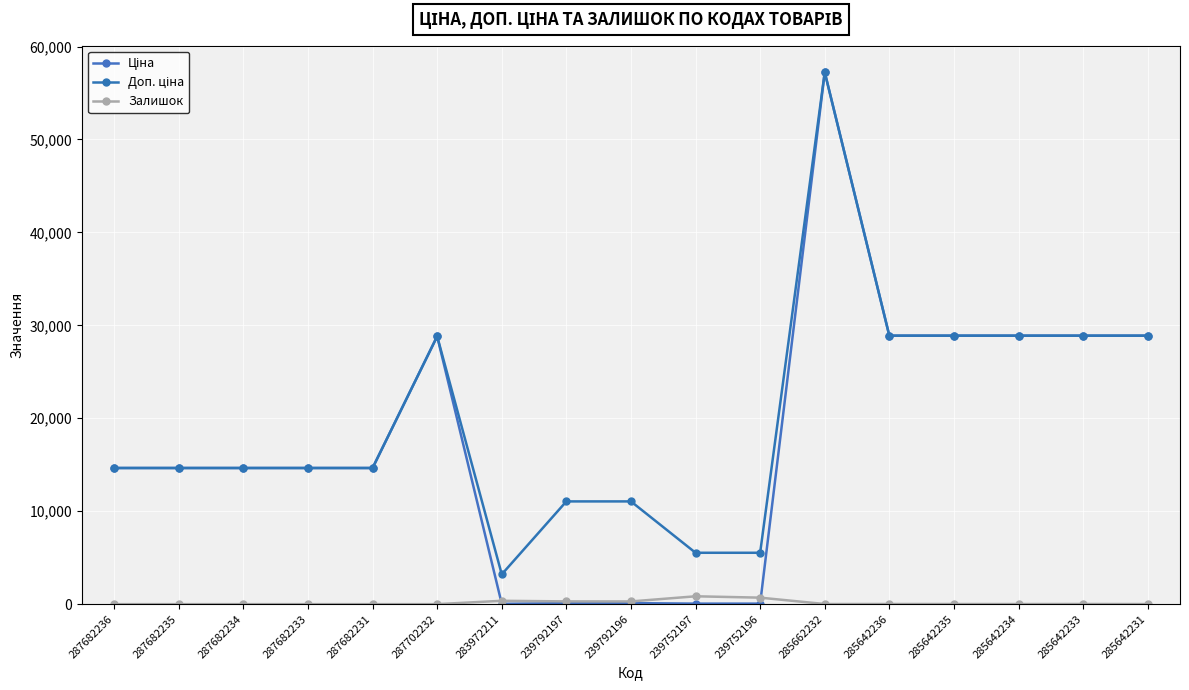

Count the number of data series in this chart.

3